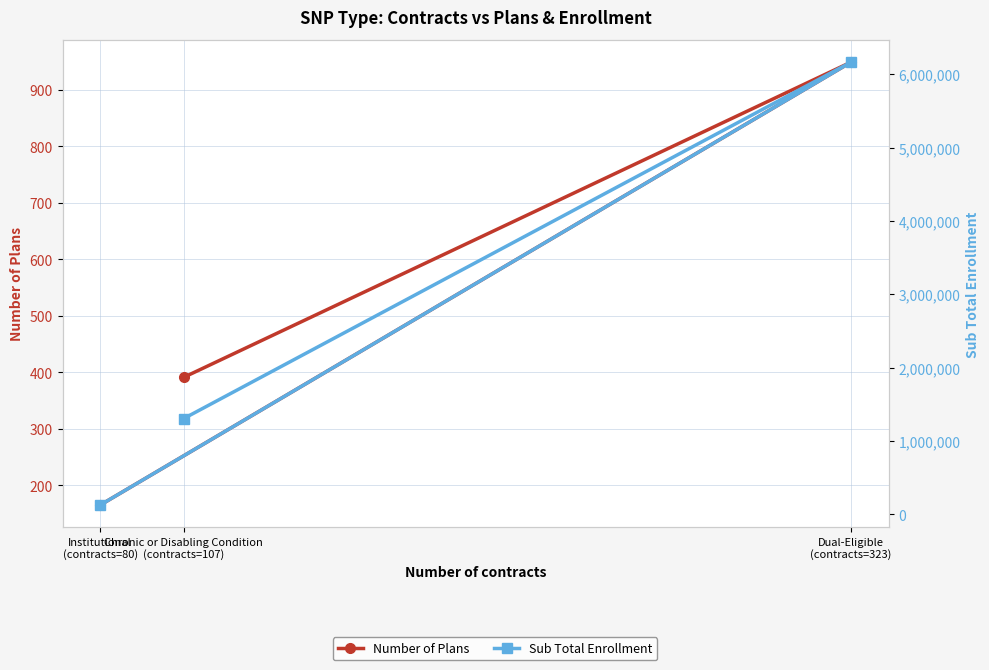

What is the label of the 1st point from the right?

Institutional
(contracts=80)